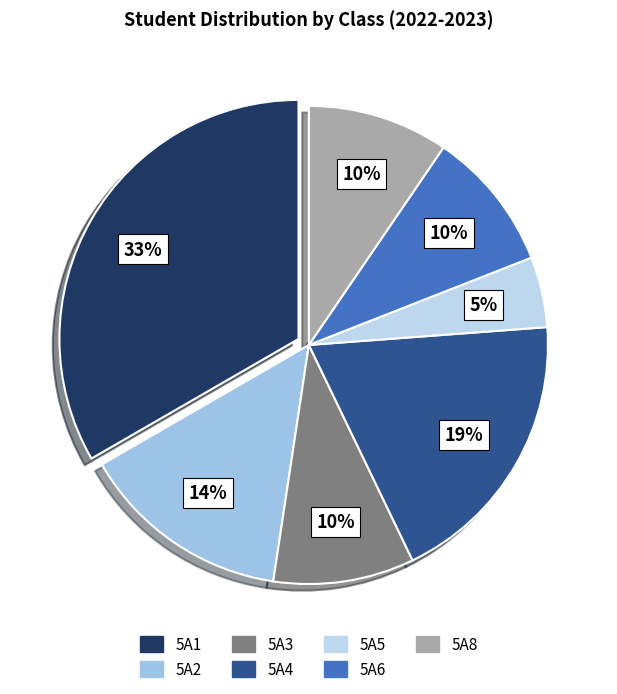

What is the smallest slice in the pie chart?

5A5